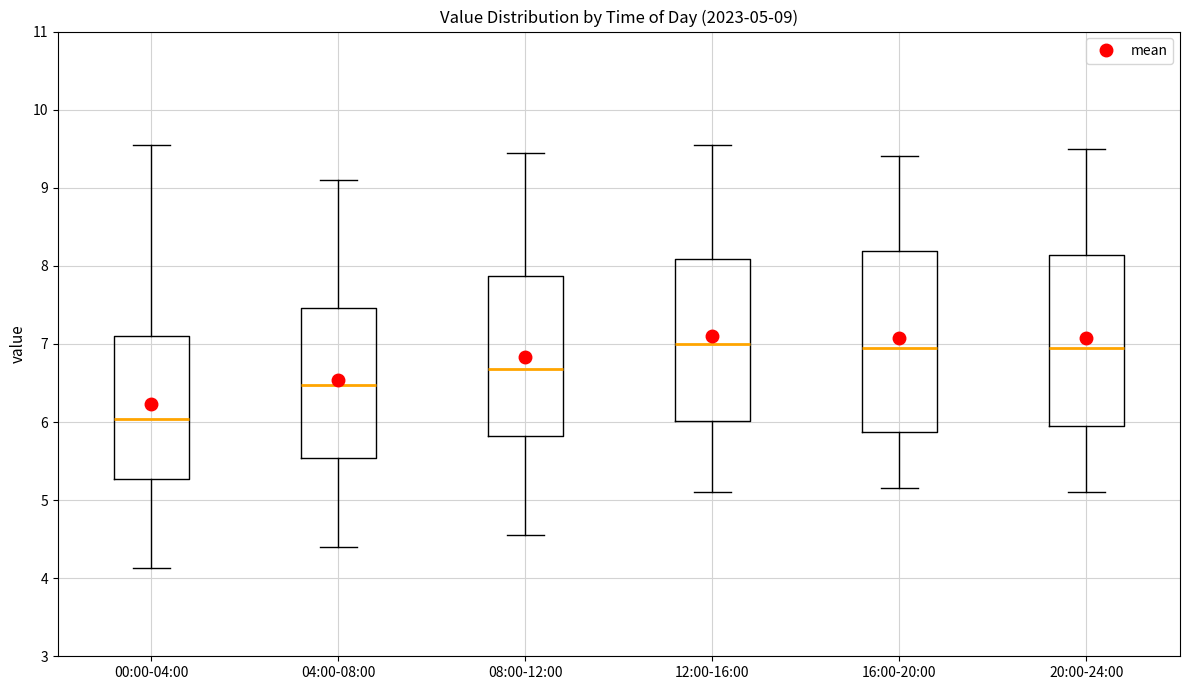

Which box's median line is the lowest?

00:00-04:00